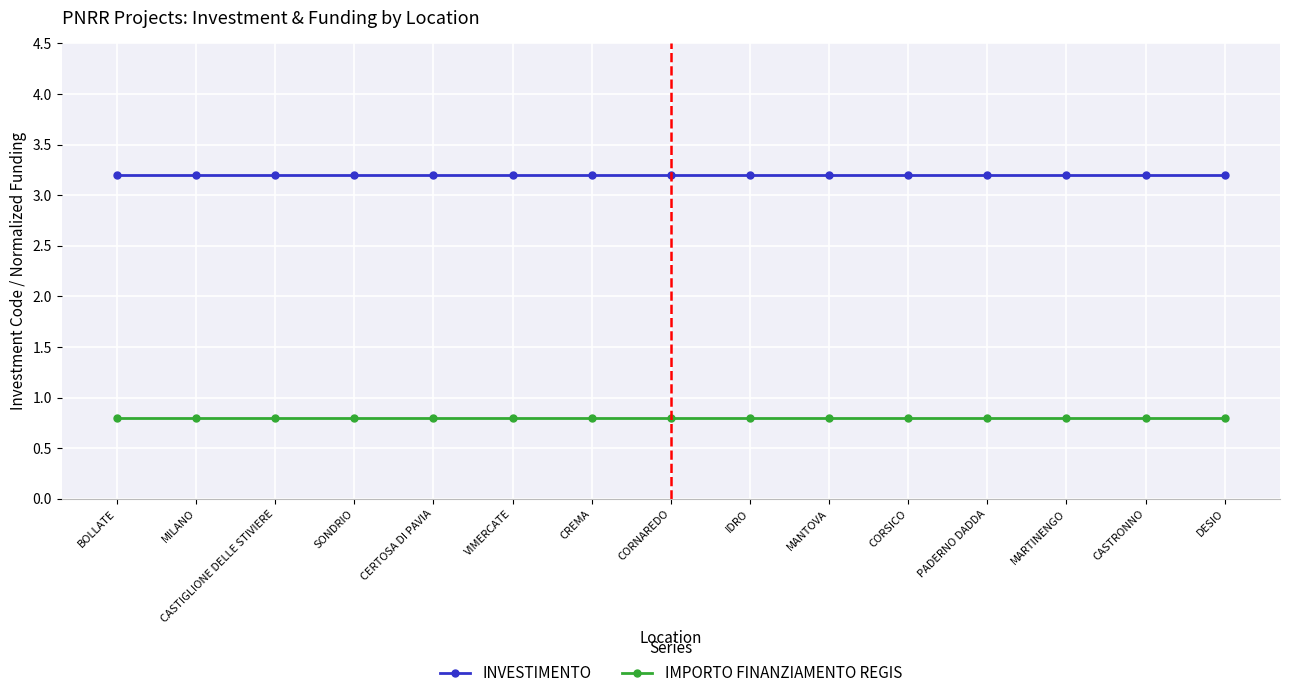

Rank the series by their average value, from highest to lowest.

INVESTIMENTO, IMPORTO FINANZIAMENTO REGIS